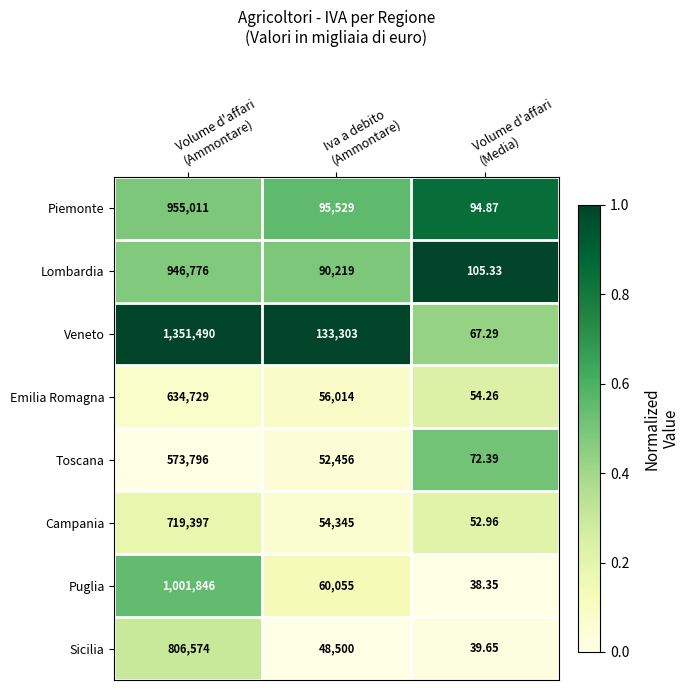

Which series has the largest total across all categories?

Veneto